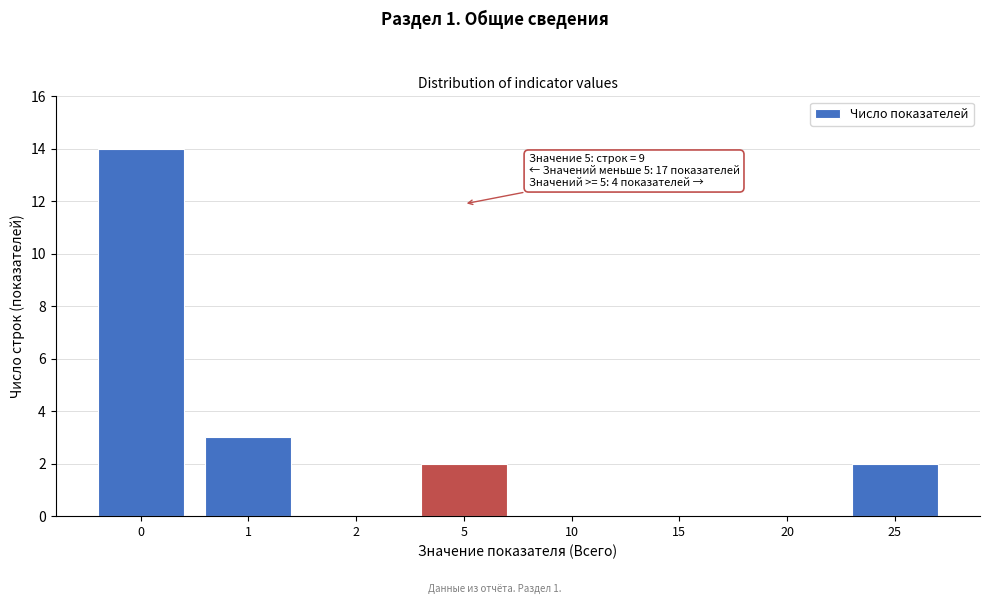

Reading left to right, list all the values displayed in this chart.

0=14	1=3	2=0	5=2	10=0	15=0	20=0	25=2